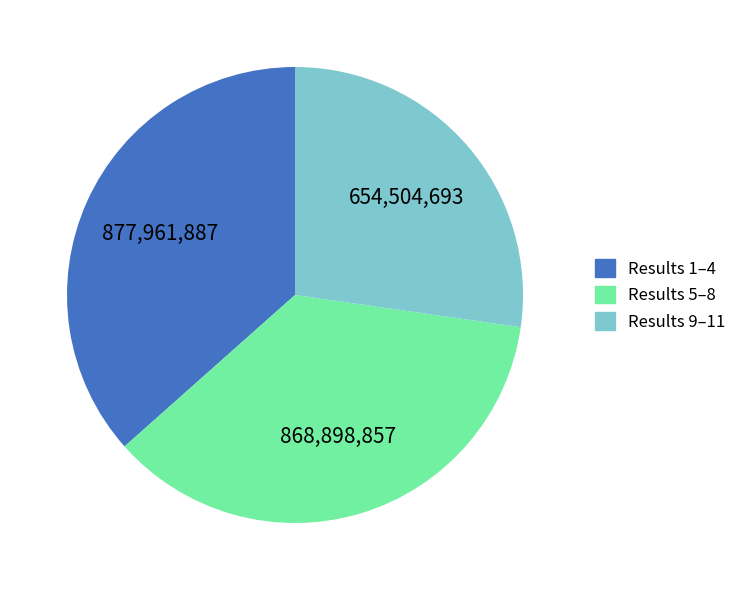

Is there a majority slice in this chart?

No